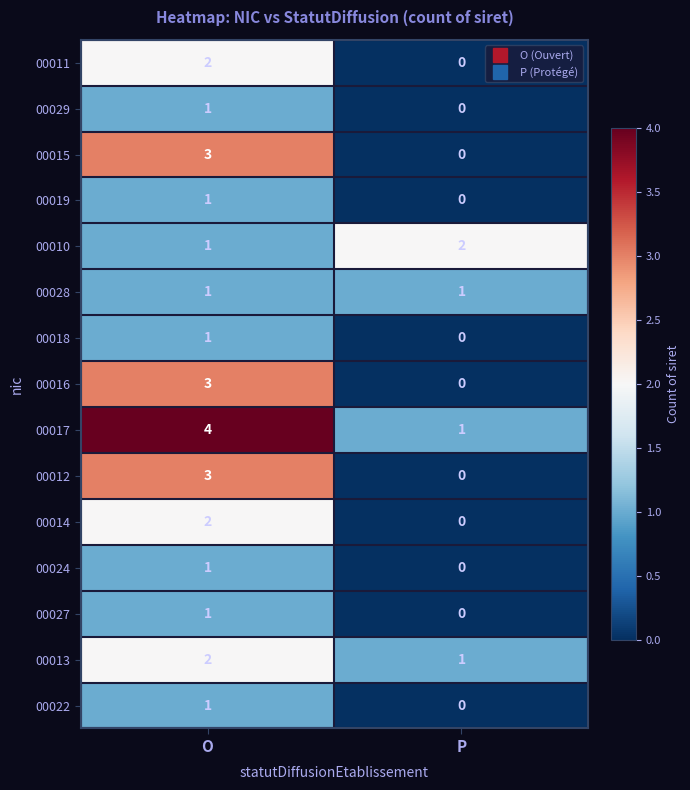

Is it true that 00016 equals 0 at P?

True